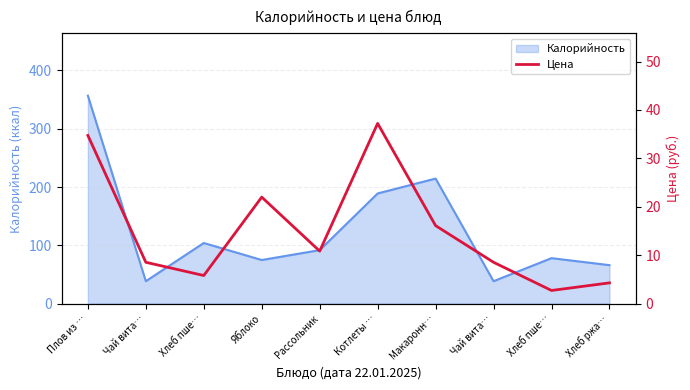

What is the maximum value shown in the chart?

37.2